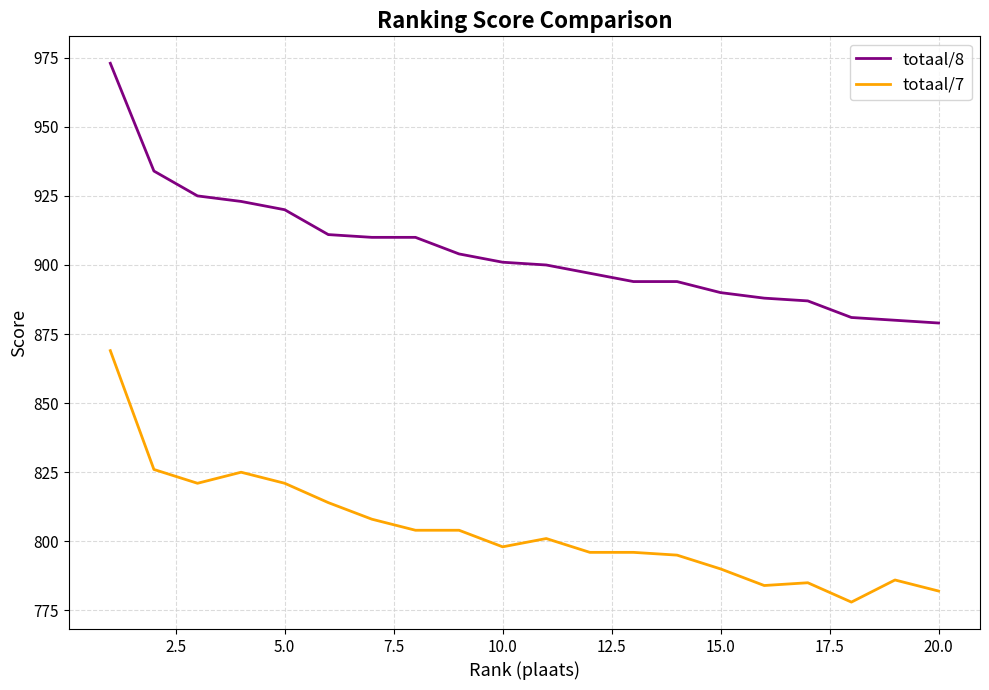

Which series has the largest total across all categories?

totaal/8